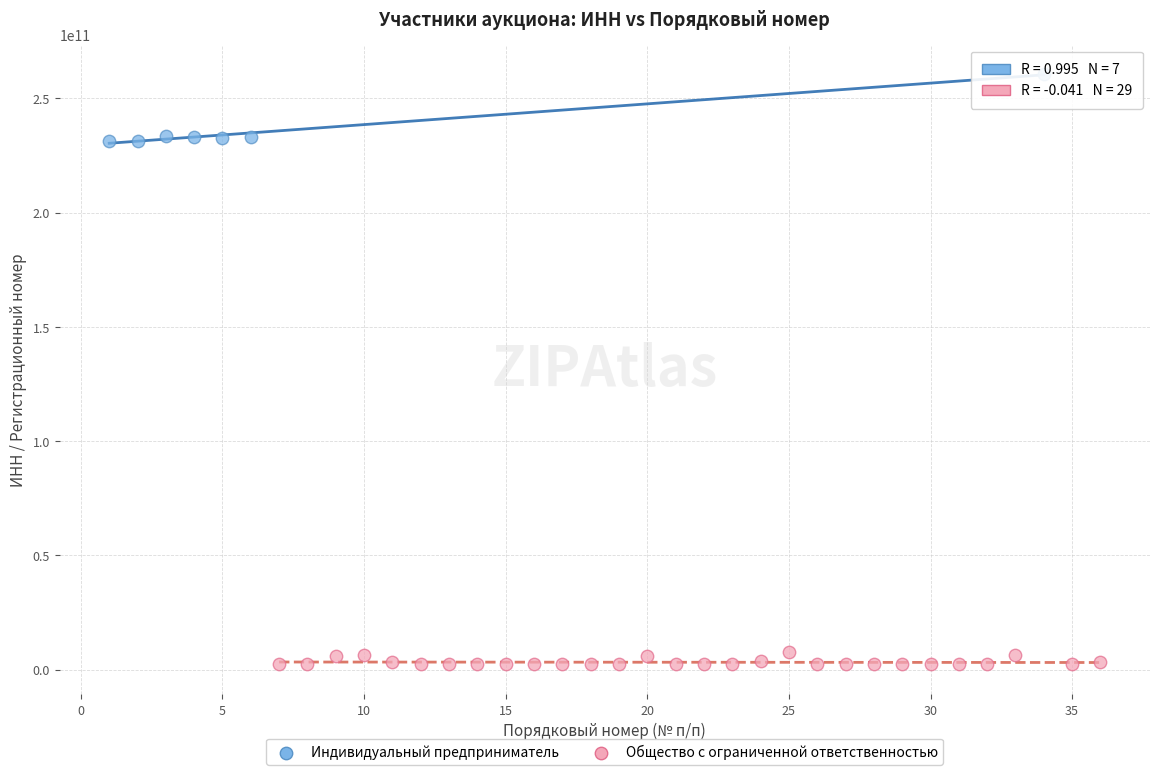

Which series reaches the minimum Y coordinate?

Общество с ограниченной ответственностью